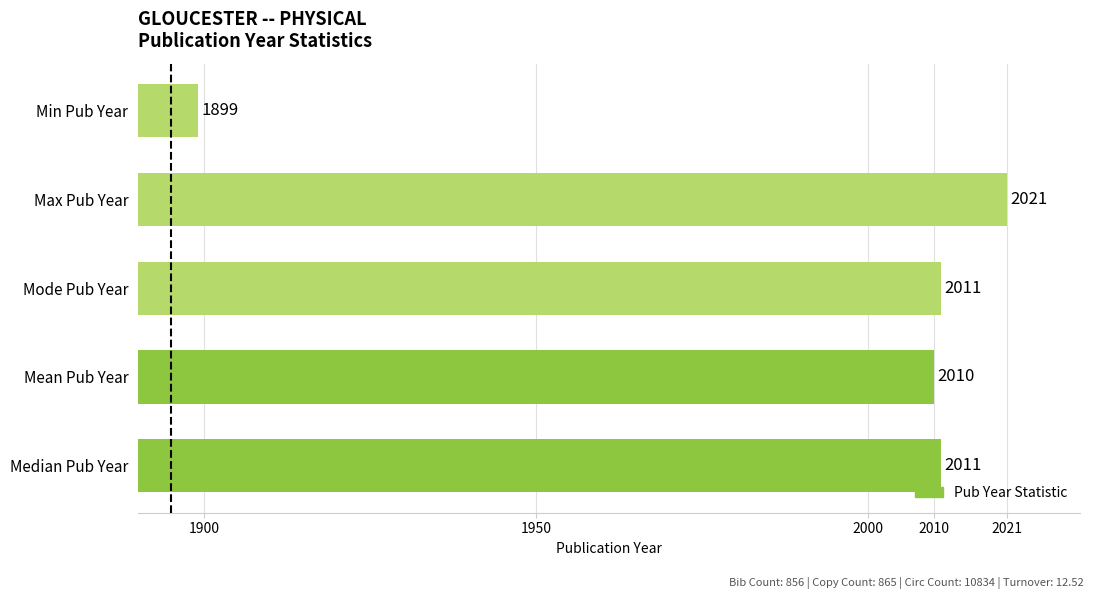

What is the approximate value at Mean Pub Year, to the nearest 50?

2000